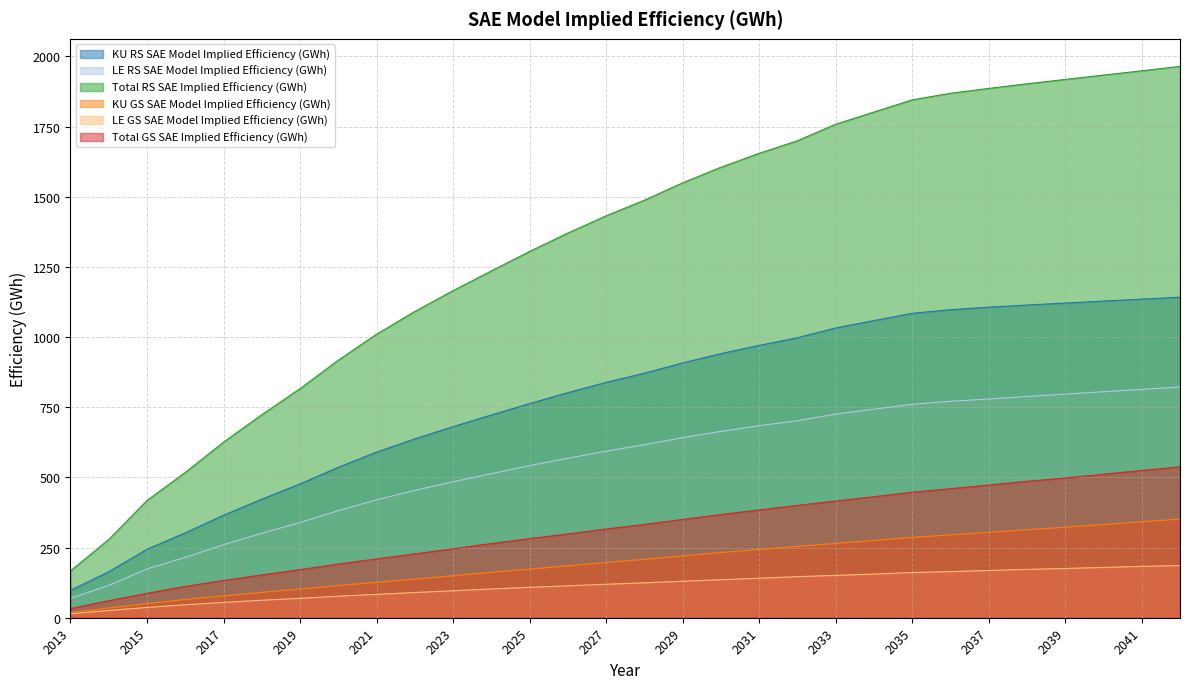

At which category is the sum across all series the highest?

2042